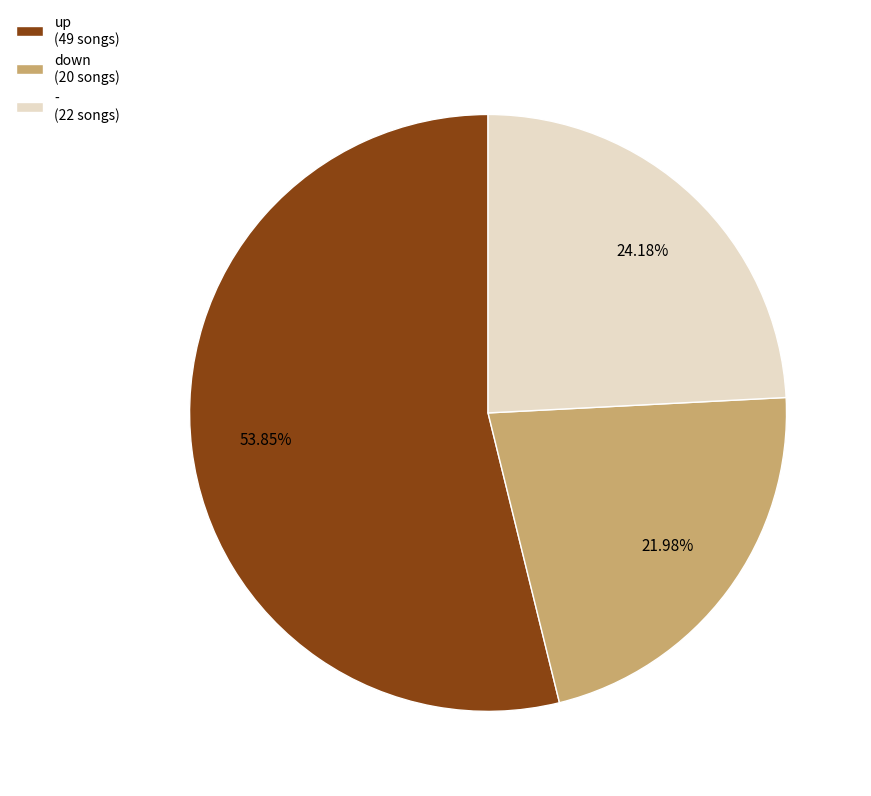

Which has a higher value, down or -?

-